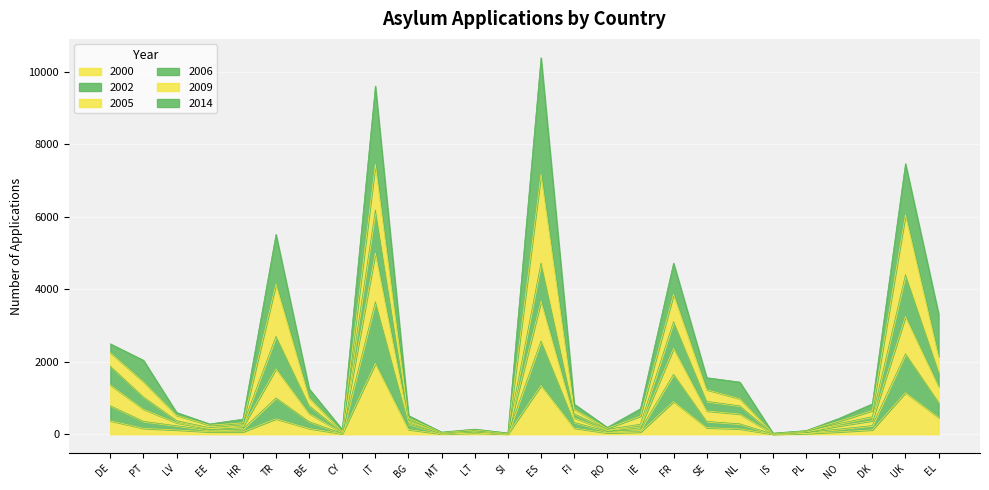

True or false: 2000 has more than 1 interior local peaks.

True